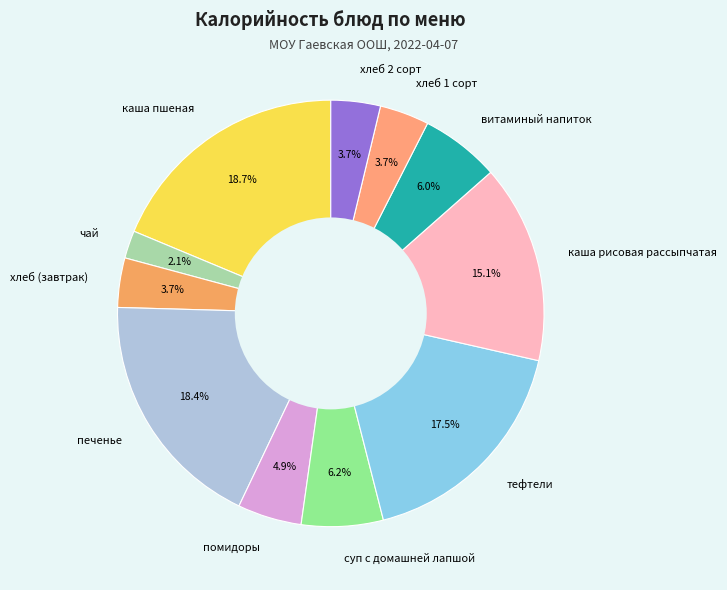

How much of the chart is everything except каша пшеная?

81.3%